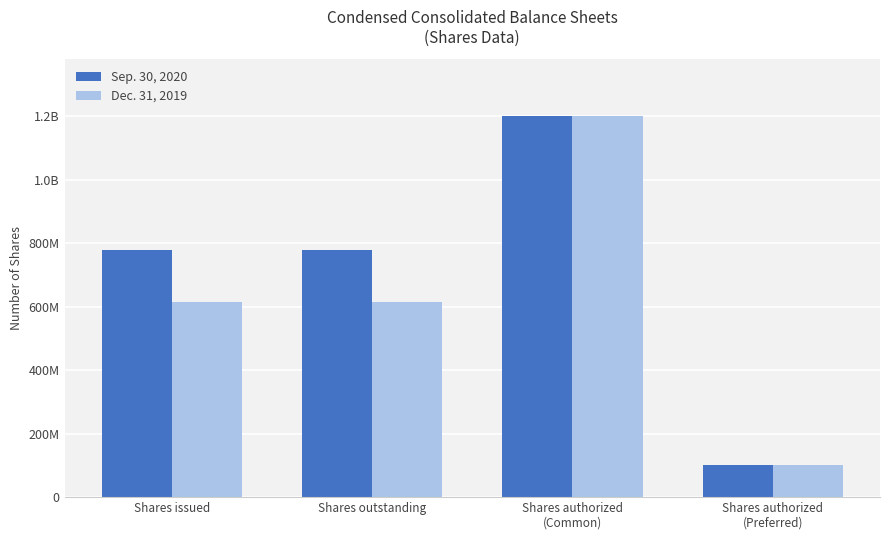

Which series has the largest total across all categories?

Sep. 30, 2020